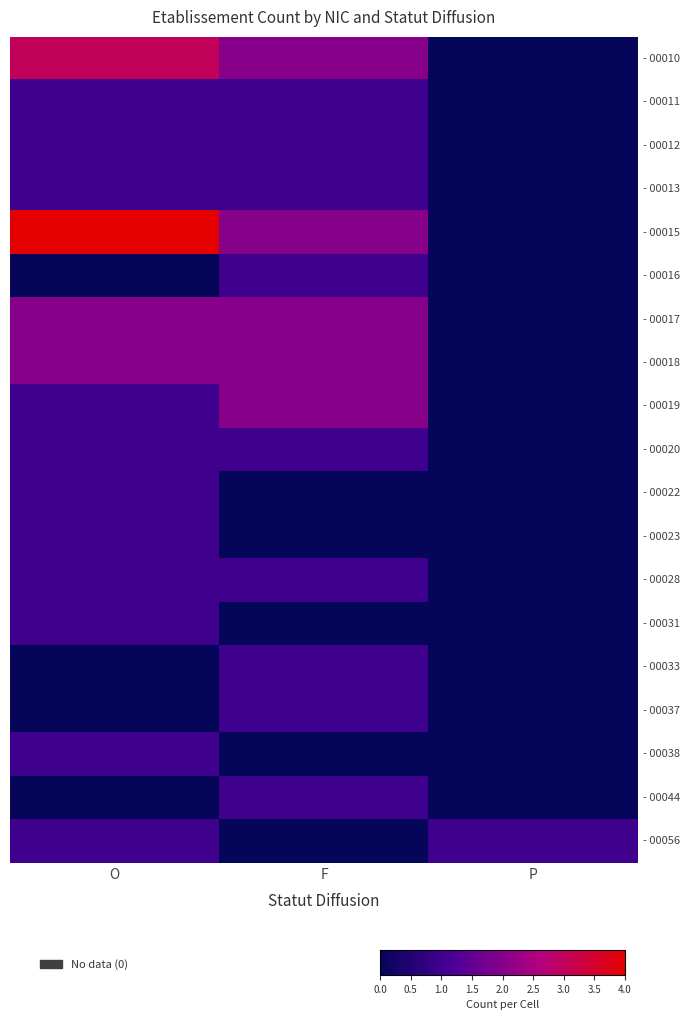

What is the total value across all series at P?

1